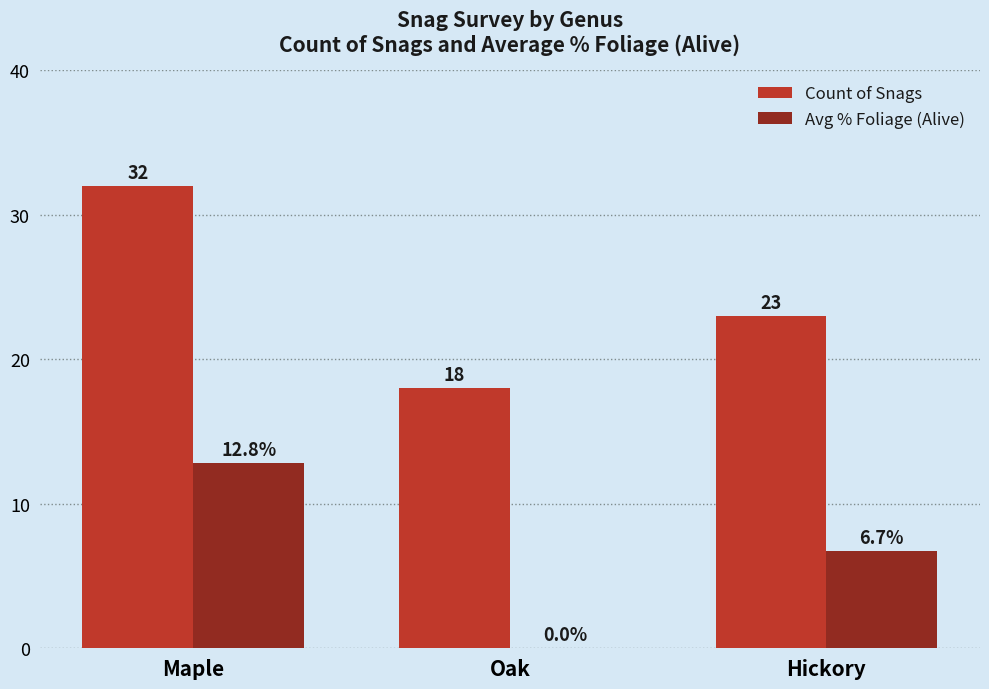

At which category is the sum across all series the highest?

Maple